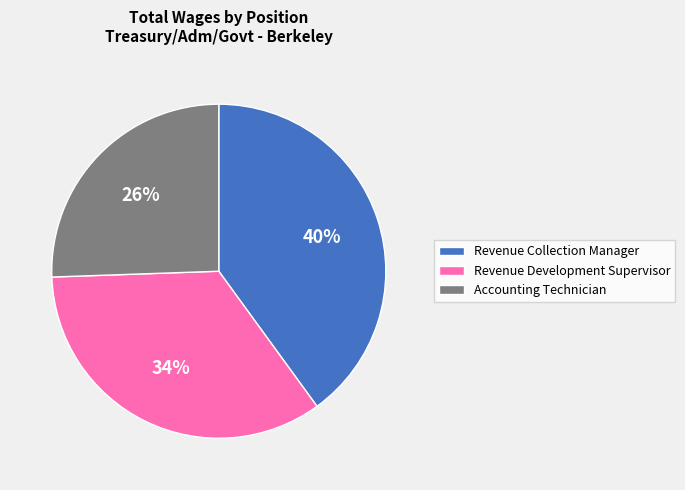

True or false: Revenue Development Supervisor accounts for 44% of the total.

False